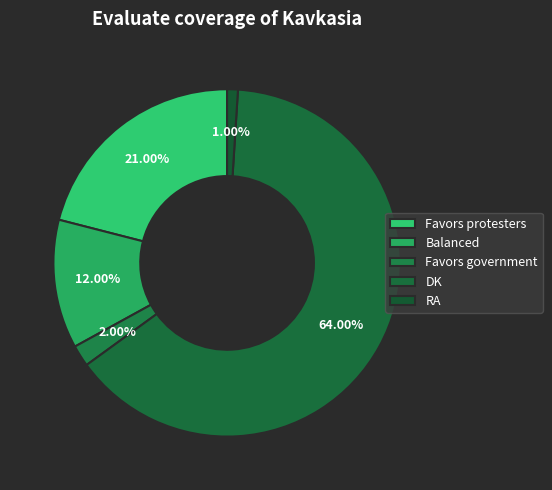

Does DK represent more than half of the total?

Yes